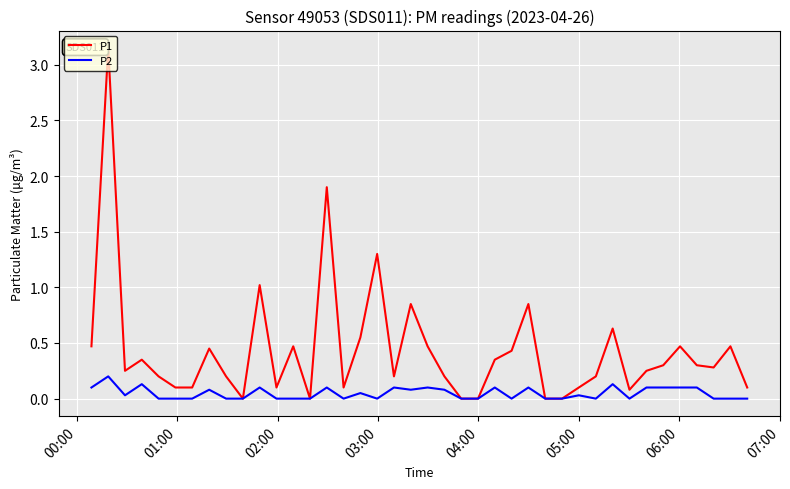

List the series in order of their overall mean, highest first.

P1, P2